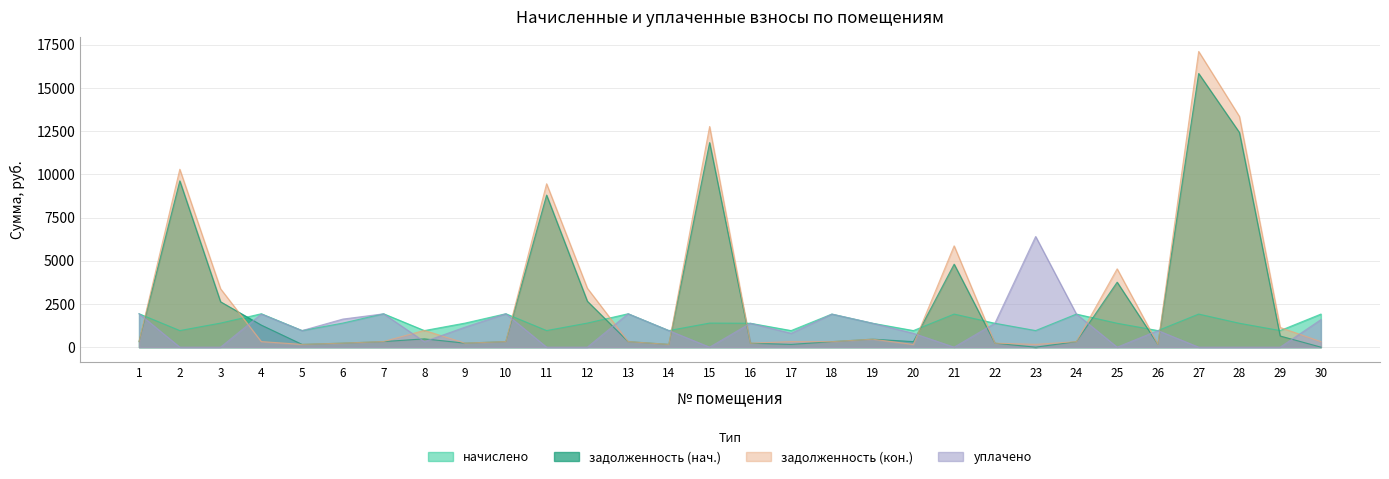

What is the maximum value for начислено?

1933.4